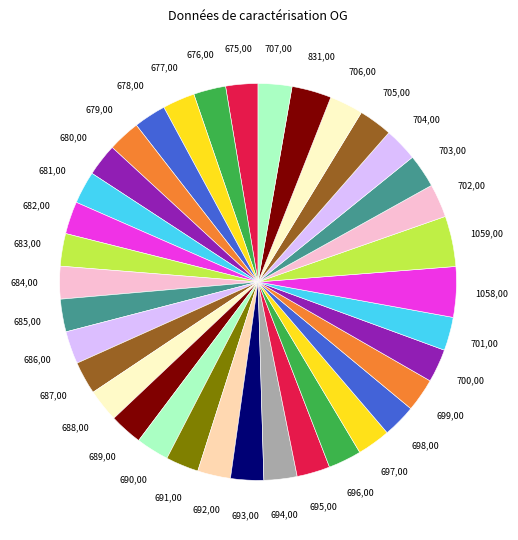

How many slices are in this pie chart?

36